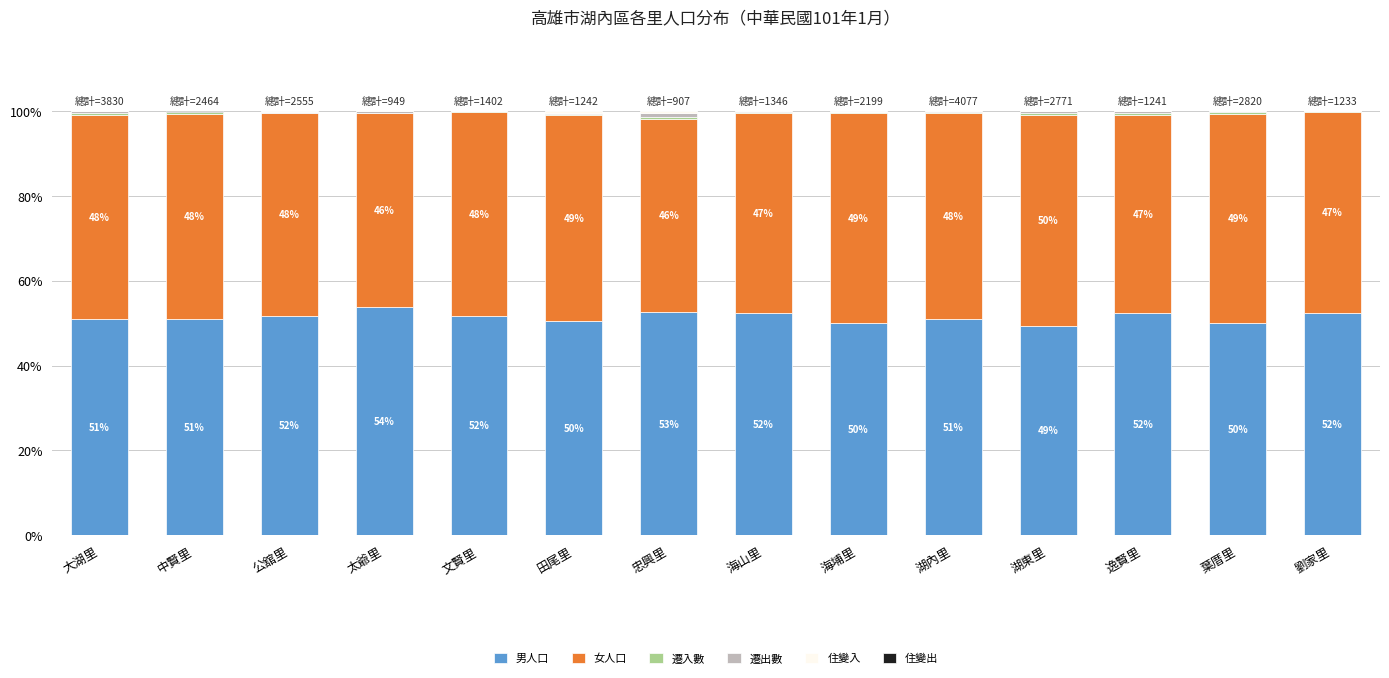

Is it true that 男人口 equals 53.8 at 太爺里?

True